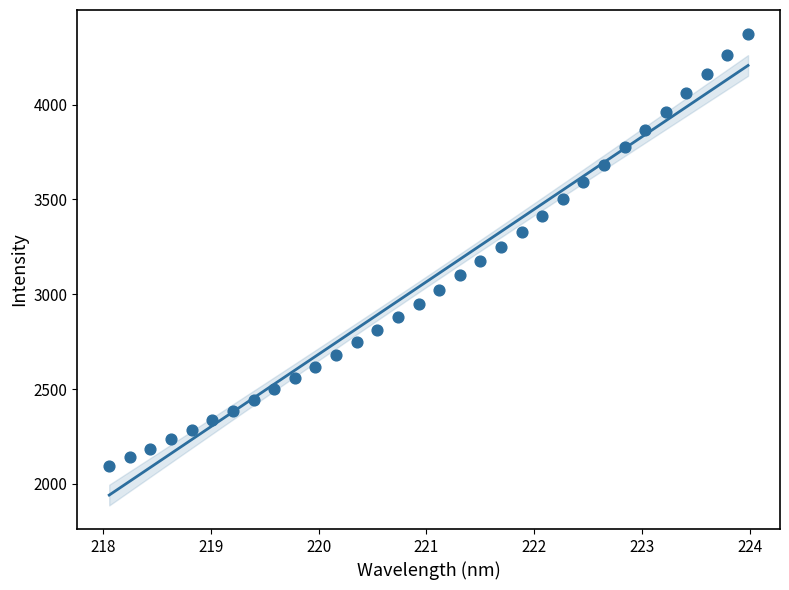

What is the range of Y values (max minus min)?

2278.2